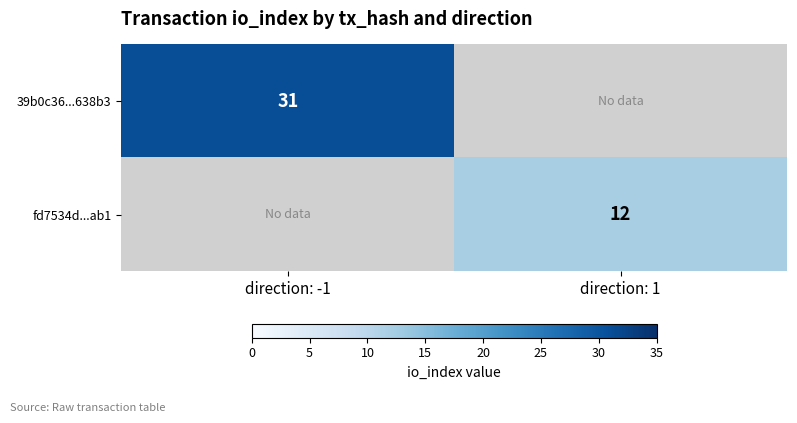

The 39b0c36...638b3 series shows 44 at direction: -1. True or false?

False